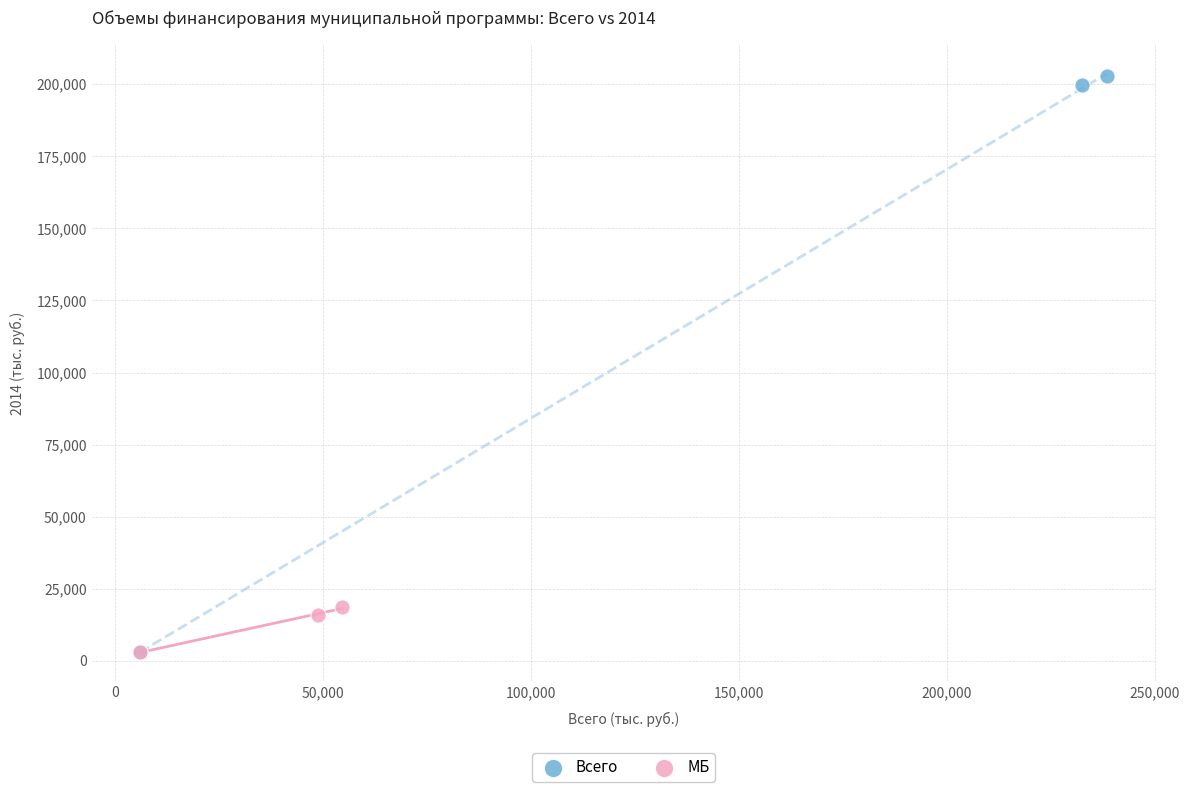

Which series has the widest spread of Y values?

Всего